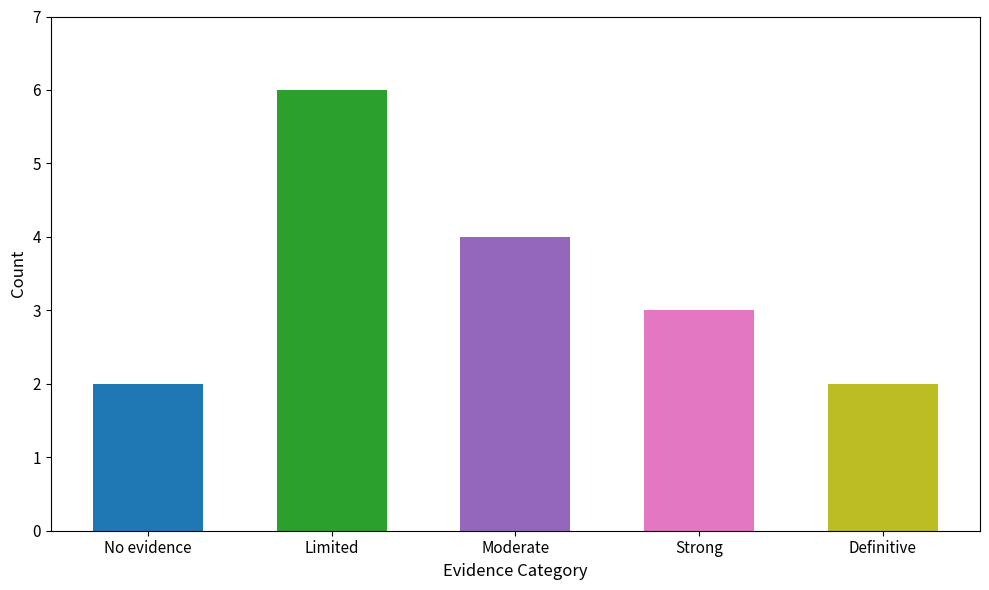

What is the maximum value shown in the chart?

6